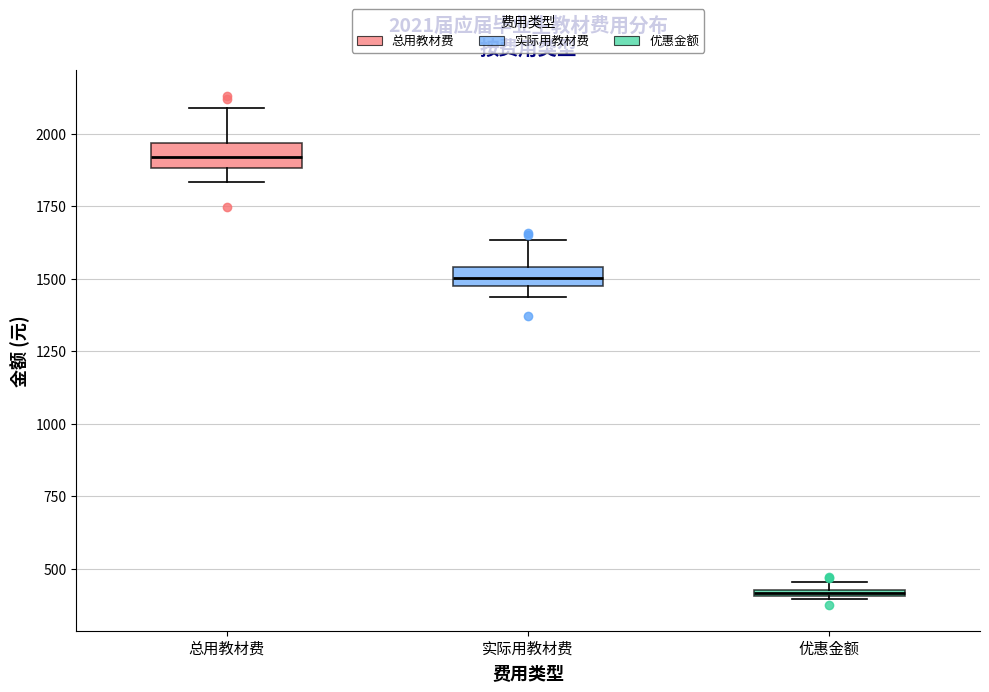

Which box's median line is the lowest?

优惠金额